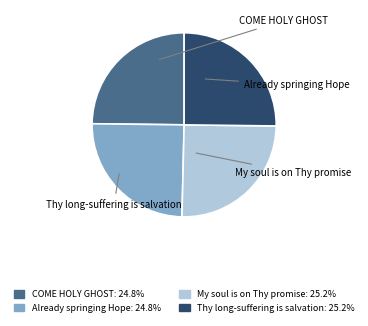

To the nearest percent, what is the combined percentage of My soul is on Thy promise and Thy long-suffering is salvation?

50%